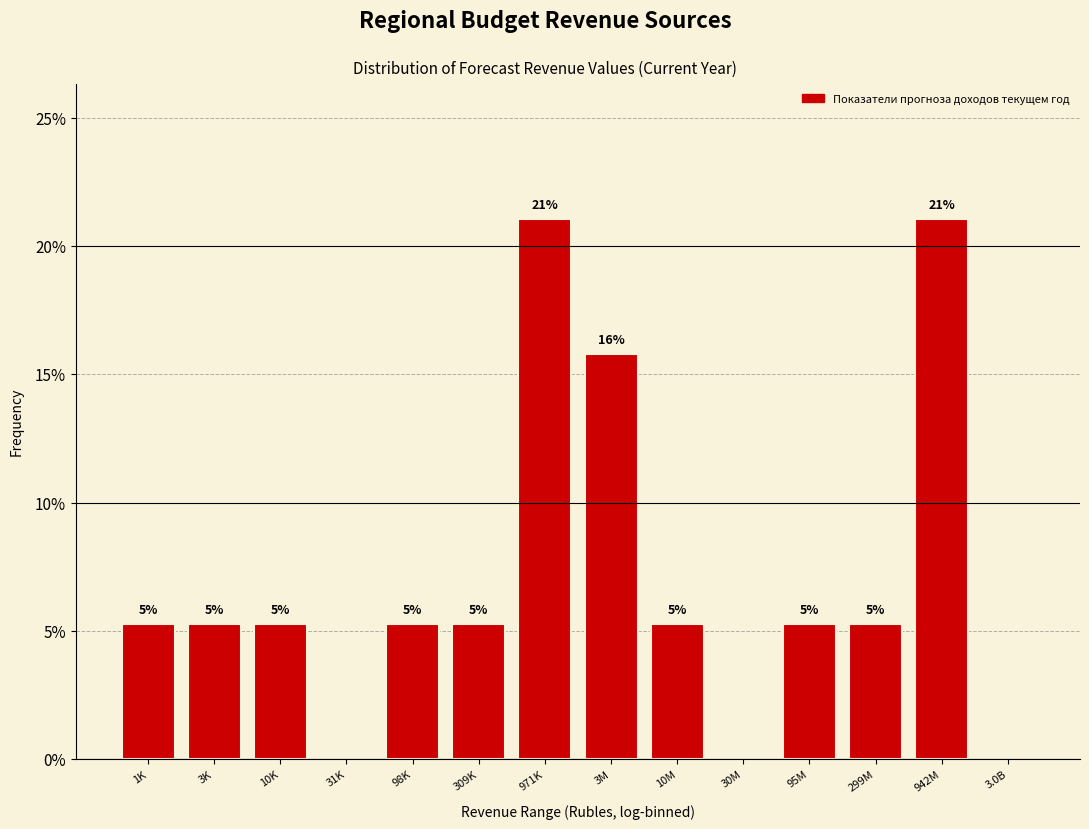

Are the bars horizontal?

No